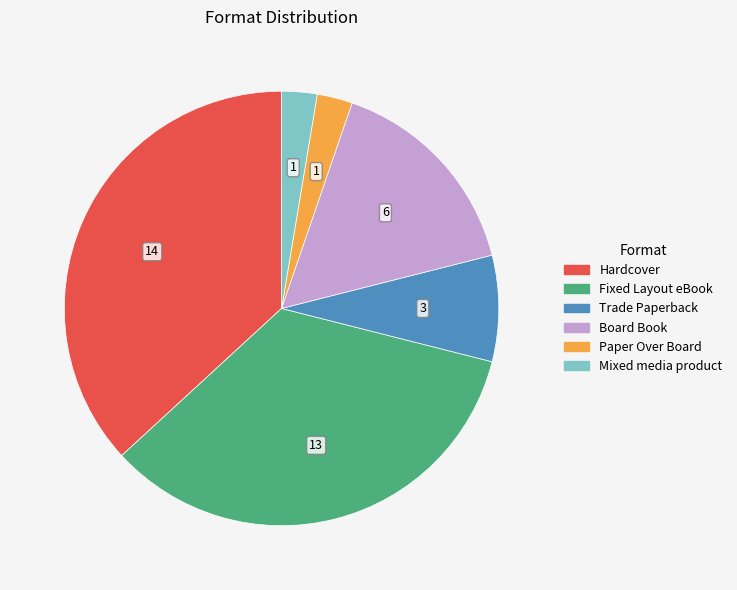

Does Trade Paperback represent more than half of the total?

No